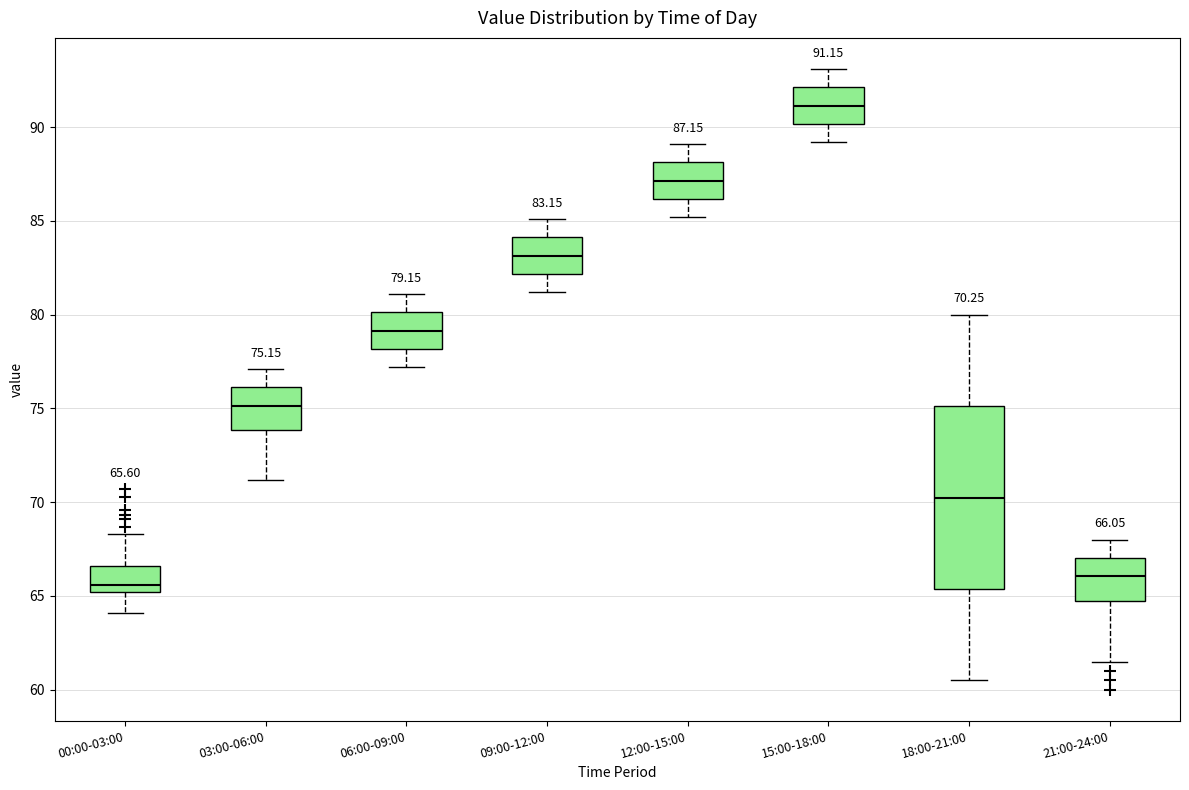

Which box is the tallest, from its lower edge to its upper edge?

18:00-21:00